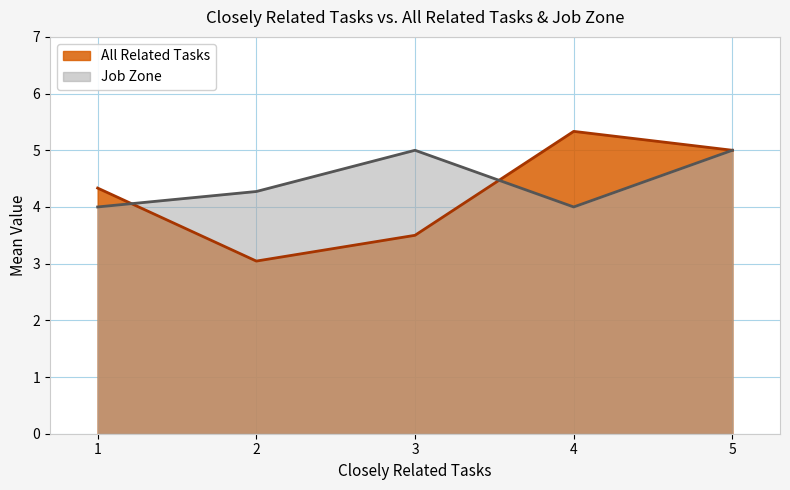

Which series has the largest range (max minus min)?

All Related Tasks